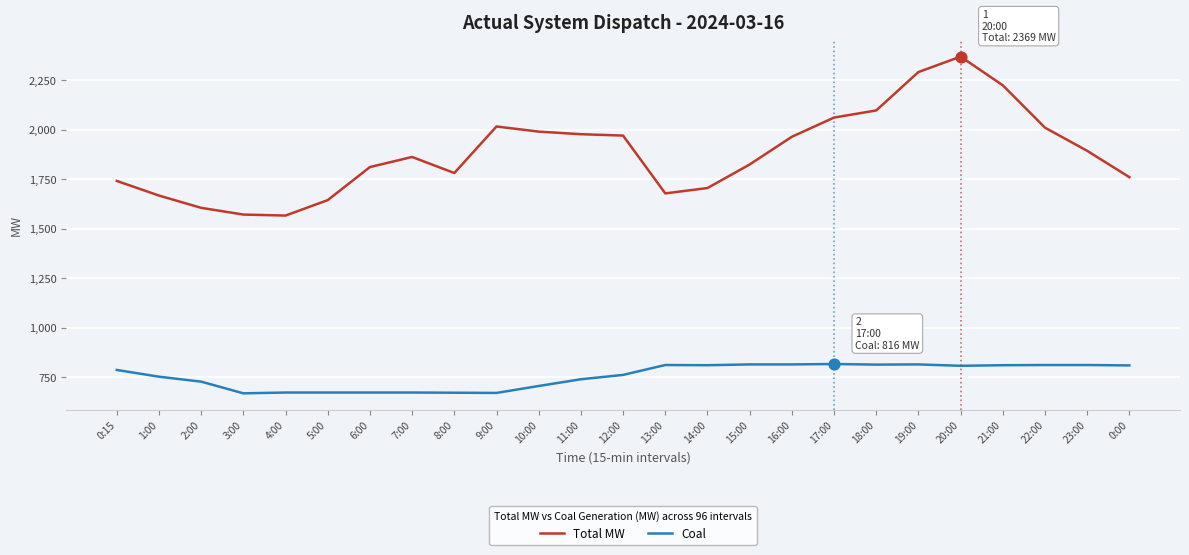

What are all the series names shown in the legend?

Total MW, Coal